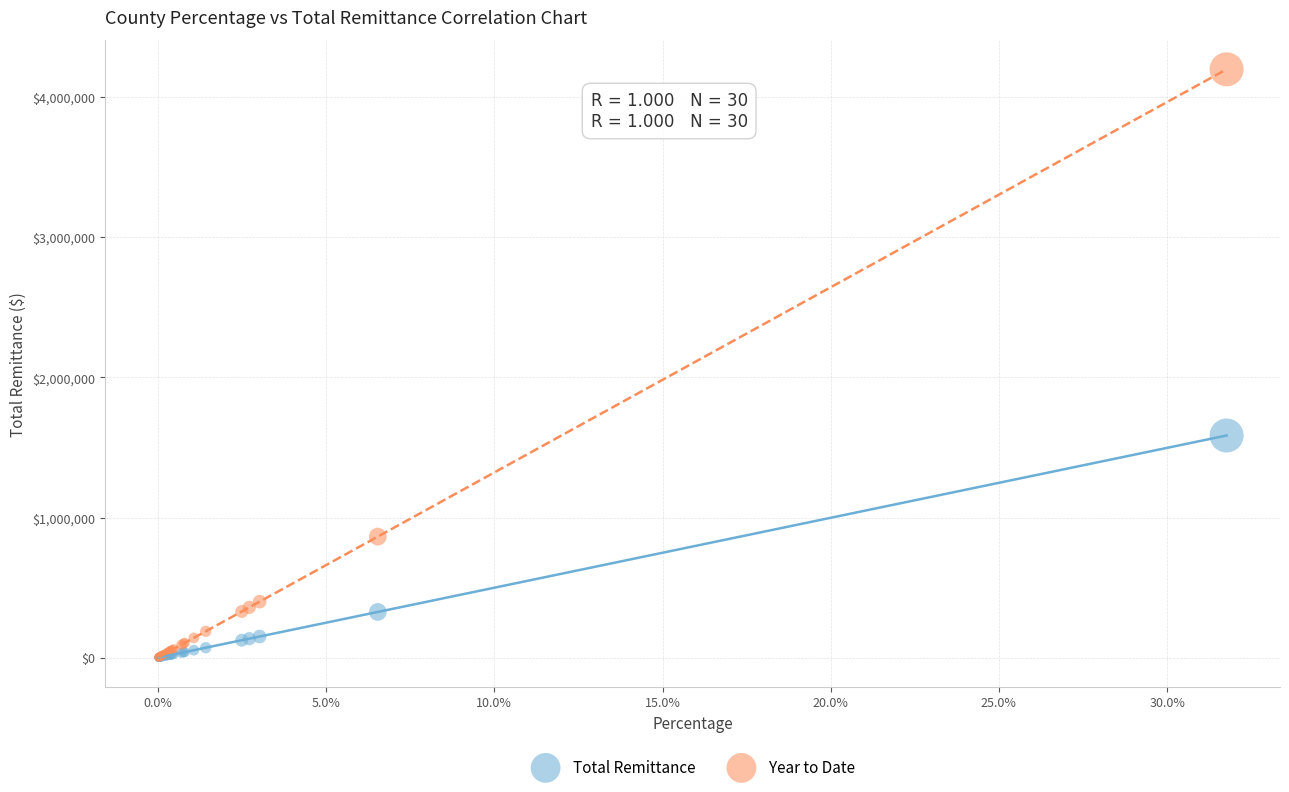

In the Total Remittance series, what Y value is closest to 793331?

326181.8